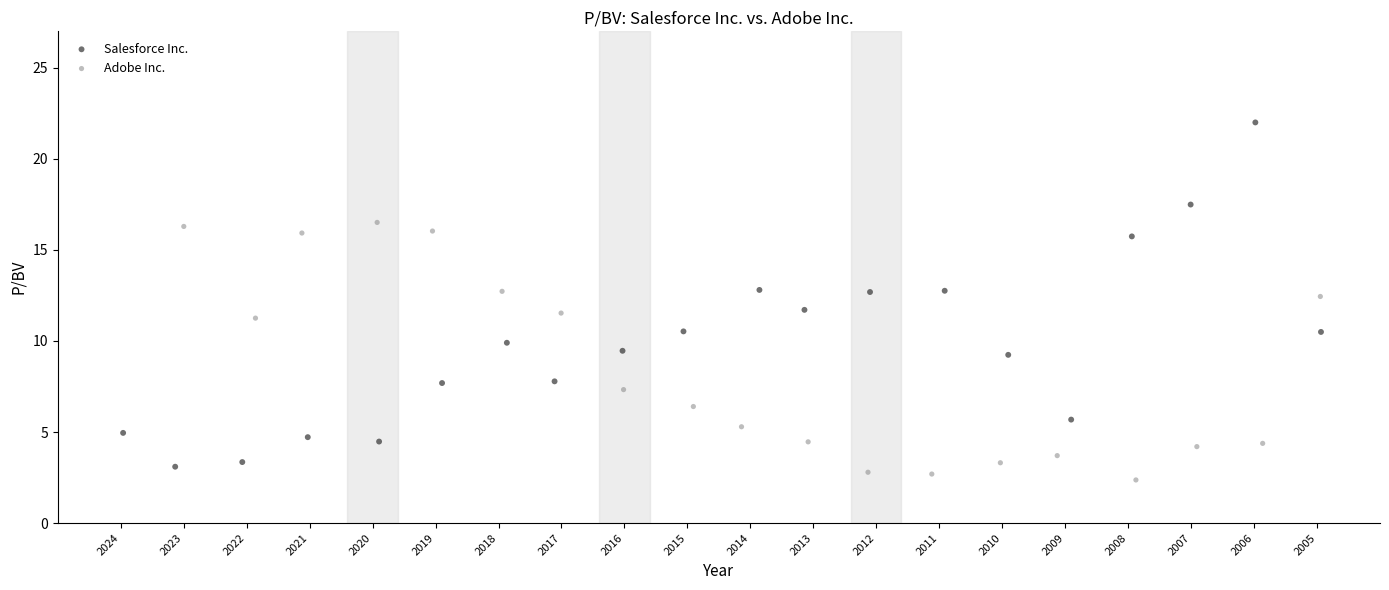

Which series contains the highest Y value?

Salesforce Inc.